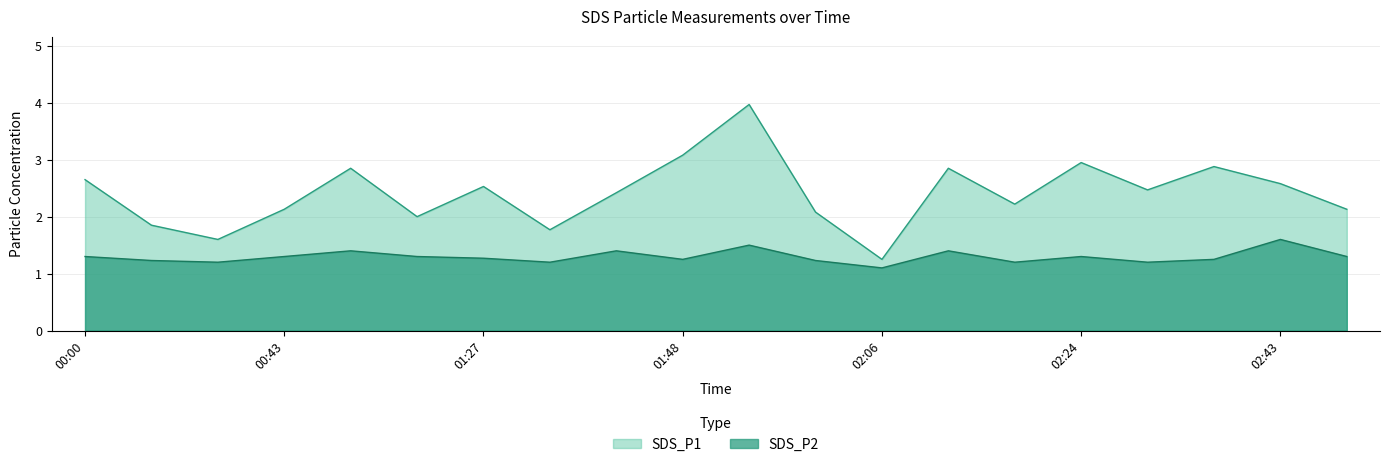

At 01:13, list the series in order from largest to smallest.

SDS_P1, SDS_P2